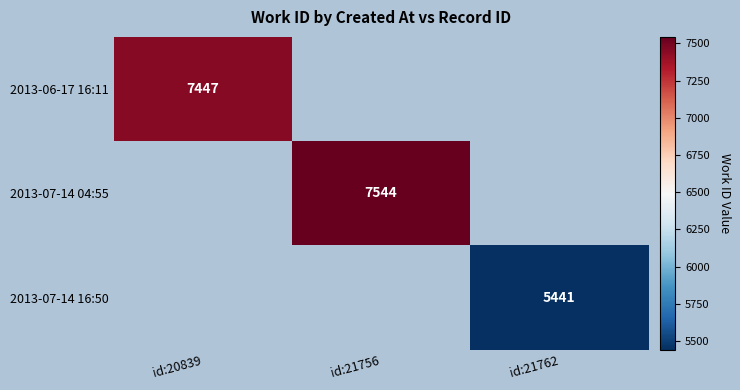

The 2013-06-17 16:11 series shows 7447 at id:20839. True or false?

True